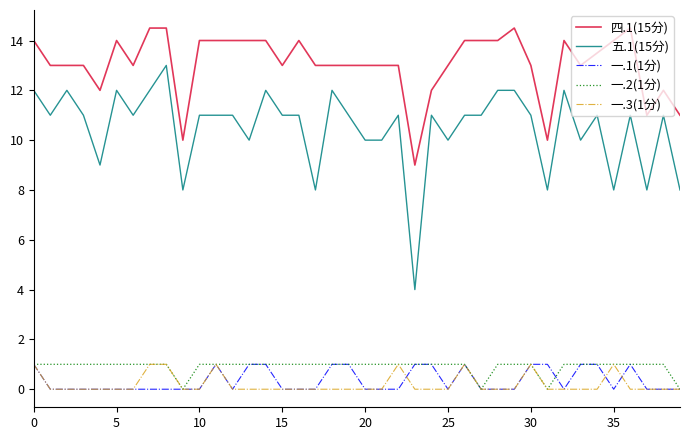

Reading right to left, extract all data points from this chart.

四.1(15分): 11.0	12.0	11.0	14.5	14.0	13.5	13.0	14.0	10.0	13.0	14.5	14.0	14.0	14.0	13.0	12.0	9.0	13.0	13.0	13.0	13.0	13.0	13.0	14.0	13.0	14.0	14.0	14.0	14.0	14.0	10.0	14.5	14.5	13.0	14.0	12.0	13.0	13.0	13.0	14.0
五.1(15分): 8.0	11.0	8.0	11.0	8.0	11.0	10.0	12.0	8.0	11.0	12.0	12.0	11.0	11.0	10.0	11.0	4.0	11.0	10.0	10.0	11.0	12.0	8.0	11.0	11.0	12.0	10.0	11.0	11.0	11.0	8.0	13.0	12.0	11.0	12.0	9.0	11.0	12.0	11.0	12.0
一.1(1分): 0.0	0.0	0.0	1.0	0.0	1.0	1.0	0.0	1.0	1.0	0.0	0.0	0.0	1.0	0.0	1.0	1.0	0.0	0.0	0.0	1.0	1.0	0.0	0.0	0.0	1.0	1.0	0.0	1.0	0.0	0.0	0.0	0.0	0.0	0.0	0.0	0.0	0.0	0.0	1.0
一.2(1分): 0.0	1.0	1.0	1.0	1.0	1.0	1.0	1.0	0.0	1.0	1.0	1.0	0.0	1.0	1.0	1.0	1.0	1.0	1.0	1.0	1.0	1.0	1.0	1.0	1.0	1.0	1.0	1.0	1.0	1.0	0.0	1.0	1.0	1.0	1.0	1.0	1.0	1.0	1.0	1.0
一.3(1分): 0.0	0.0	0.0	0.0	1.0	0.0	0.0	0.0	0.0	1.0	0.0	0.0	0.0	1.0	0.0	0.0	0.0	1.0	0.0	0.0	0.0	0.0	0.0	0.0	0.0	0.0	0.0	0.0	1.0	0.0	0.0	1.0	1.0	0.0	0.0	0.0	0.0	0.0	0.0	1.0